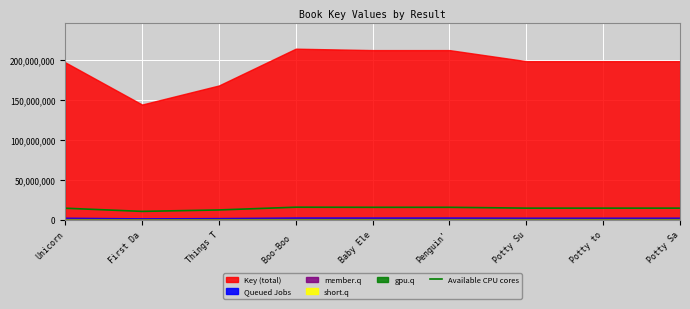

What is the approximate value of Available CPU cores at Boo-Boo ?

16082965.9